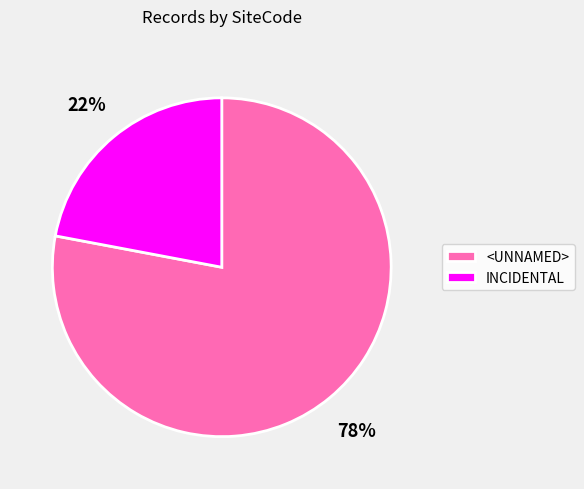

To the nearest percent, what is the combined percentage of <UNNAMED> and INCIDENTAL?

100%